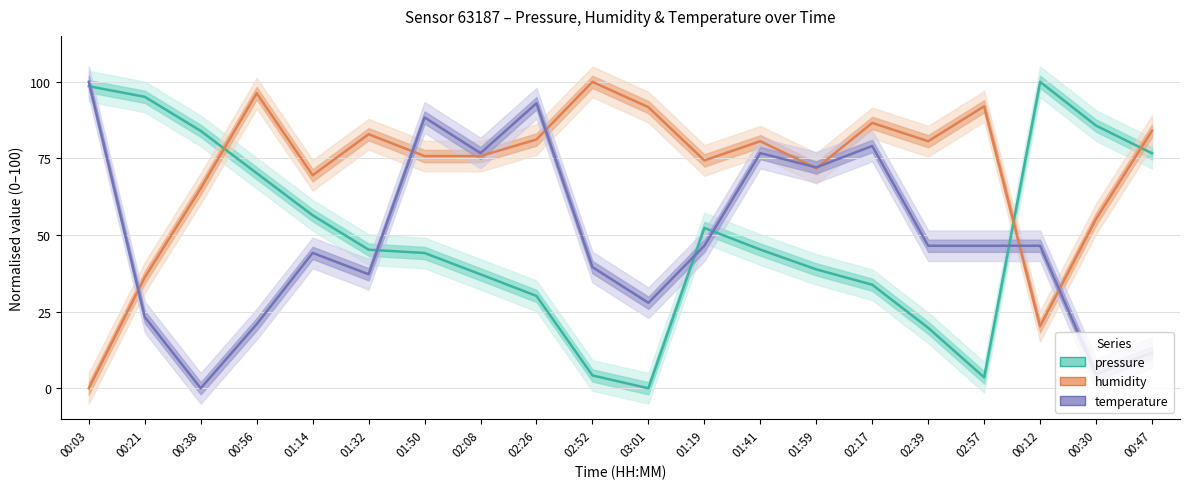

How many lines are shown in the chart?

3